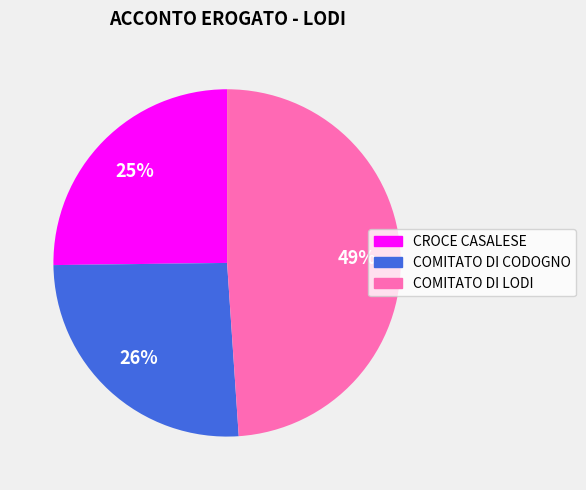

To the nearest percent, what portion does COMITATO DI CODOGNO represent?

26%